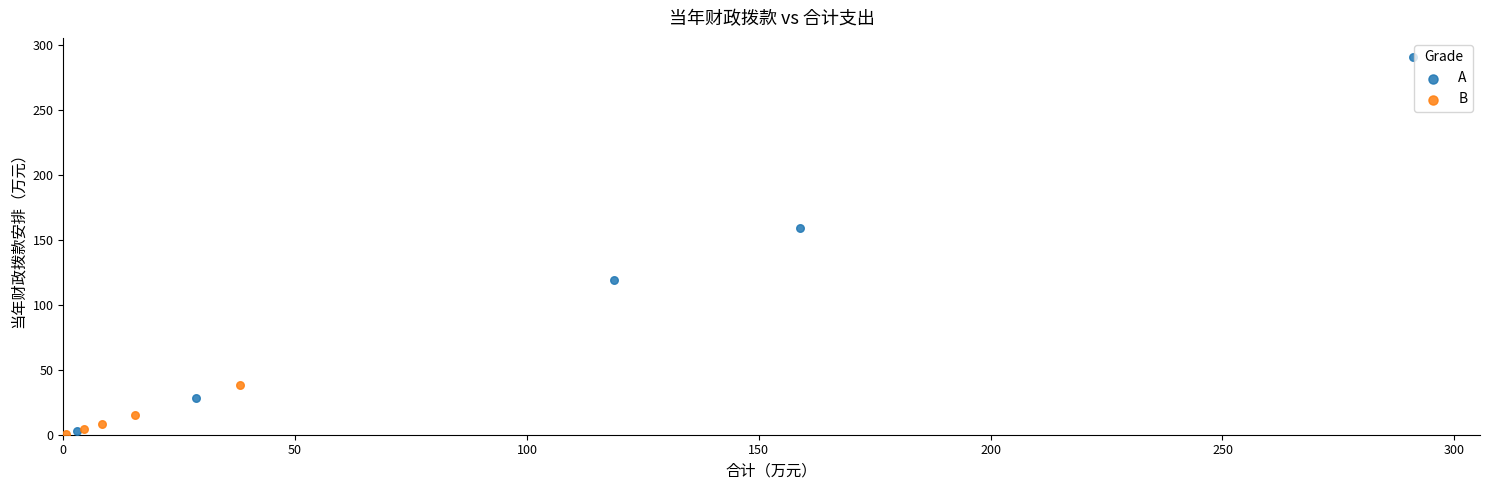

Which series reaches the maximum Y coordinate?

A